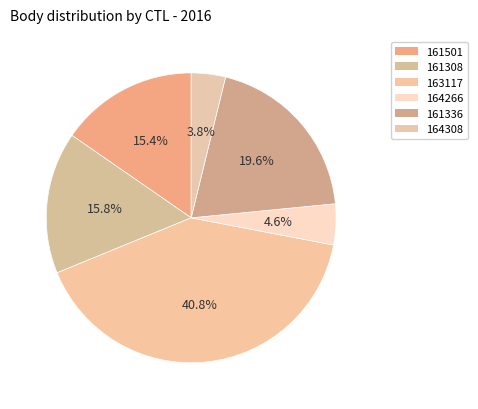

Count the number of slices in the pie.

6